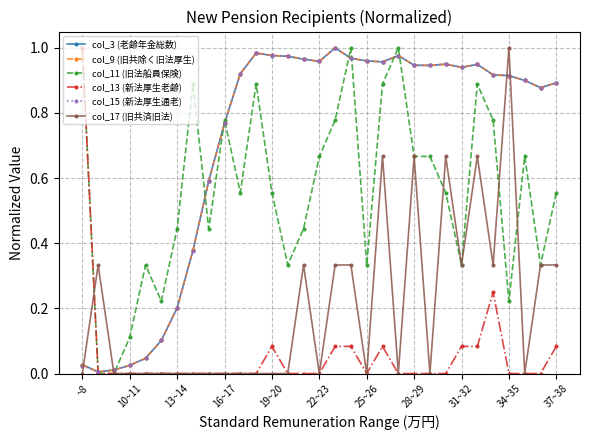

True or false: col_15 (新法厚生通老) has more than 0 points higher than both neighbors.

True